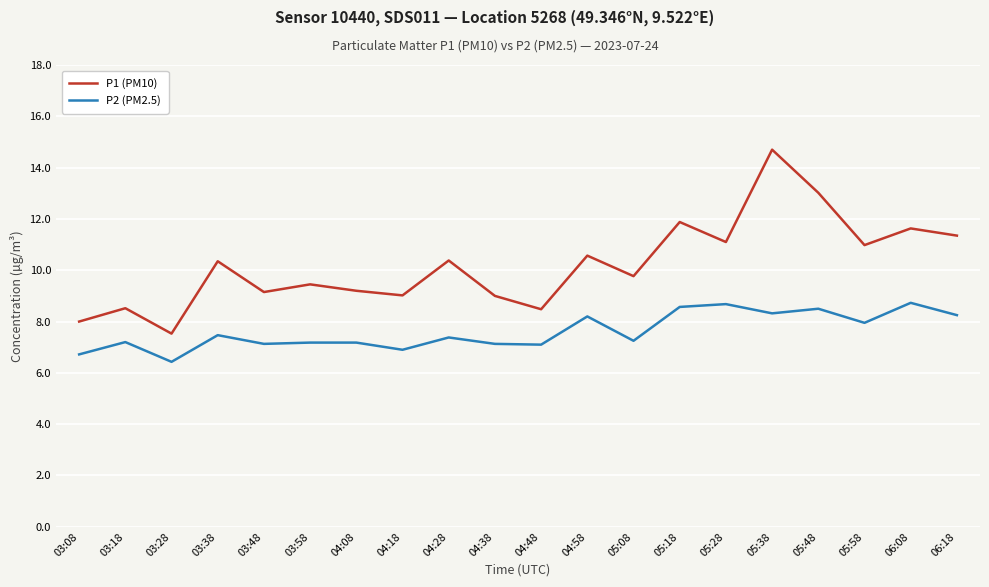

Does the chart display data point markers on the line(s)?

No